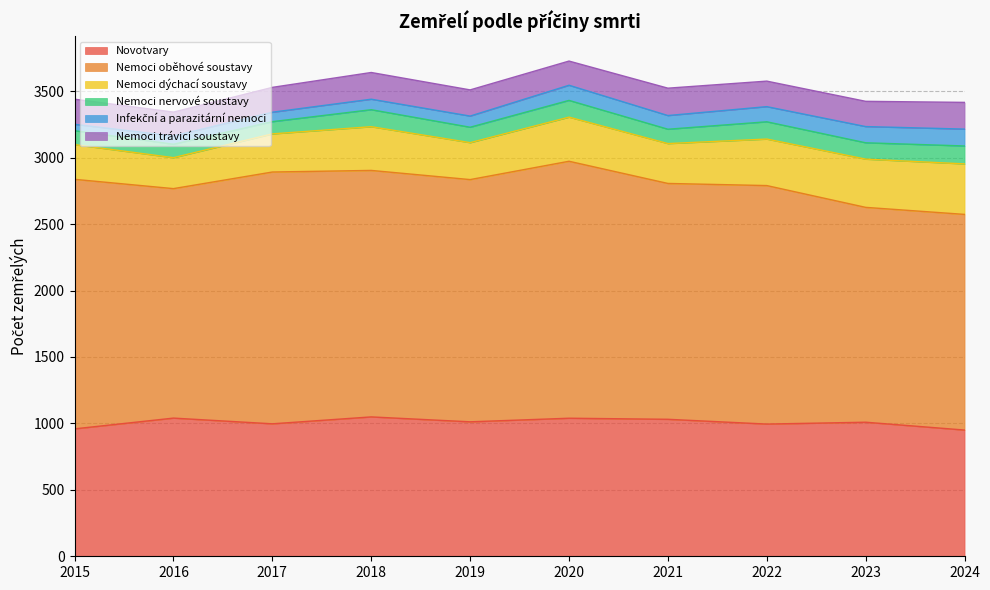

Rank the series at 2020 from highest to lowest value.

Nemoci oběhové soustavy, Novotvary, Nemoci dýchací soustavy, Nemoci trávicí soustavy, Nemoci nervové soustavy, Infekční a parazitární nemoci